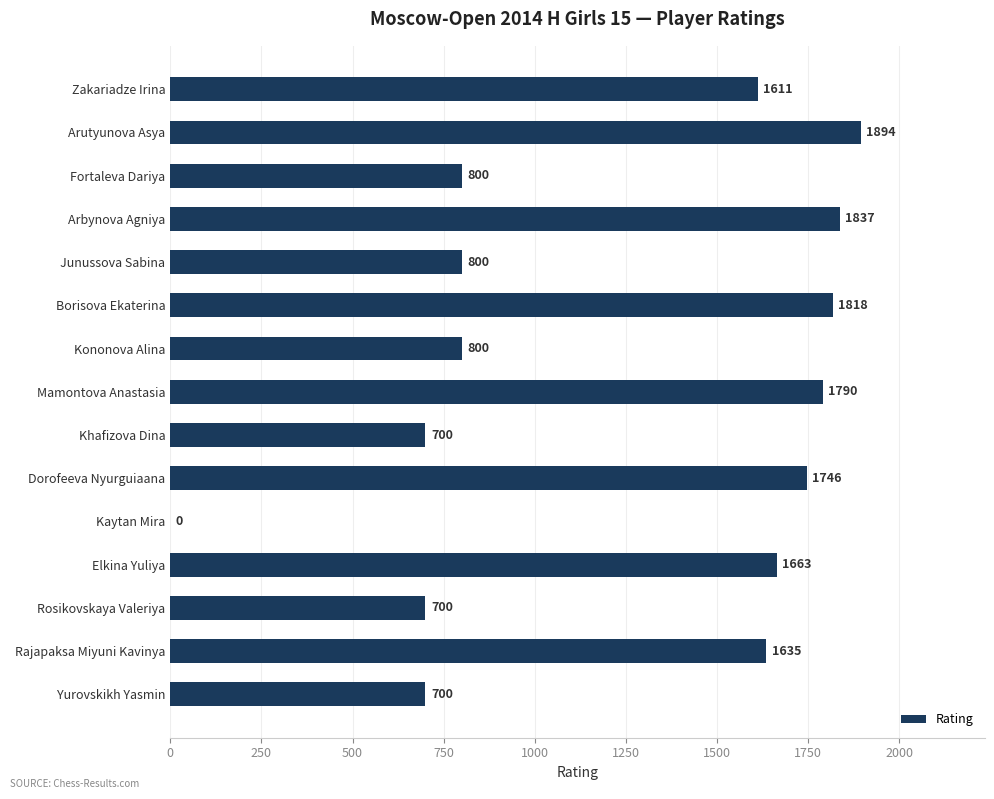

How many positive values are there?

14